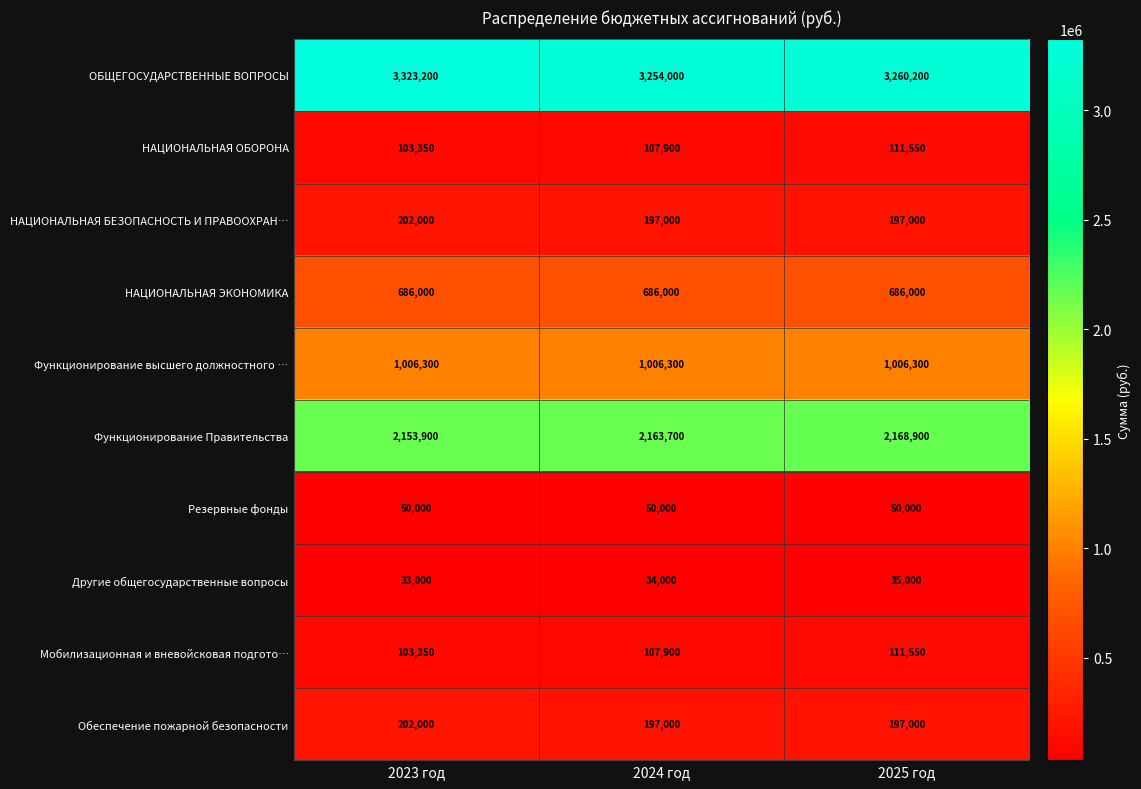

What is the total value across all series at 2025 год?

7823500